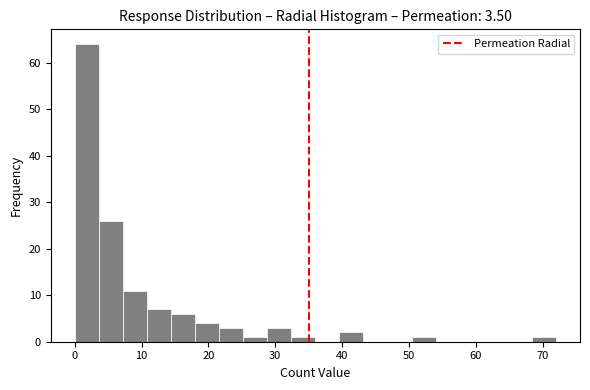

Read against the x-axis, roughly where is the centre of the tallest bar?

2